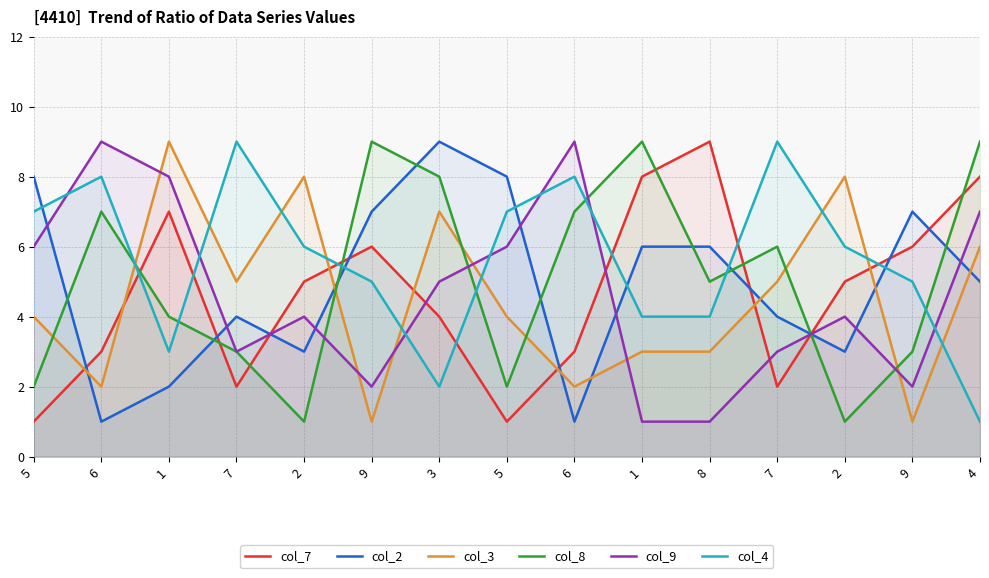

At which label is col_2 closest to 5?

4